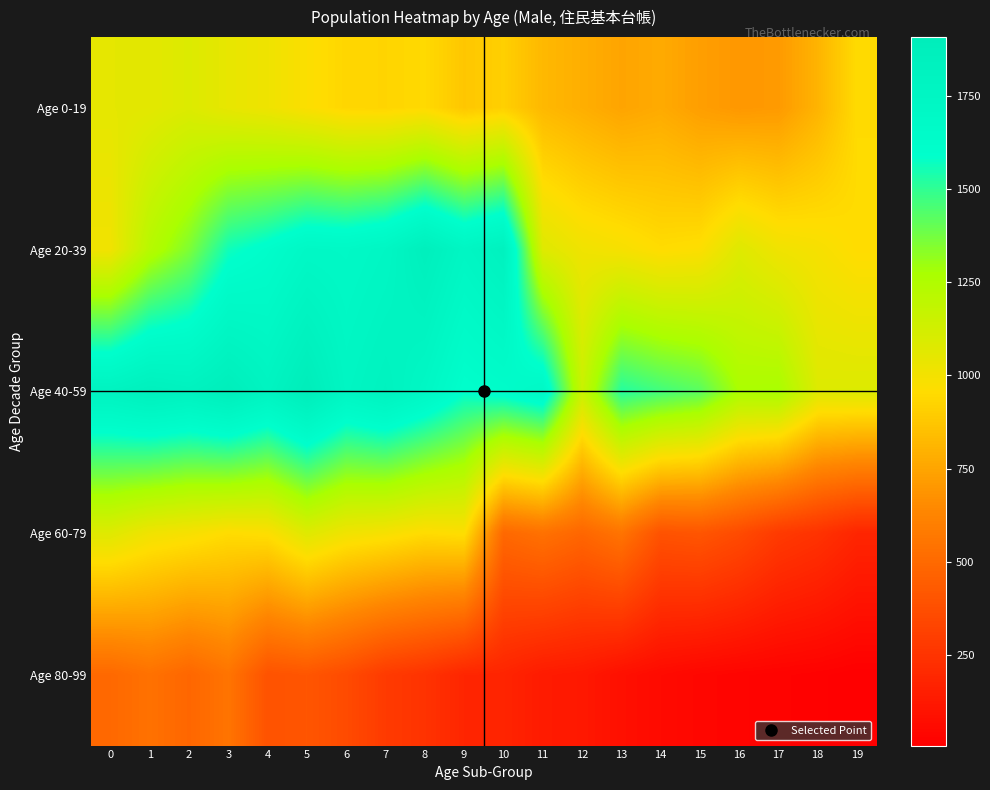

Which has a higher value, 16 or 12?

12